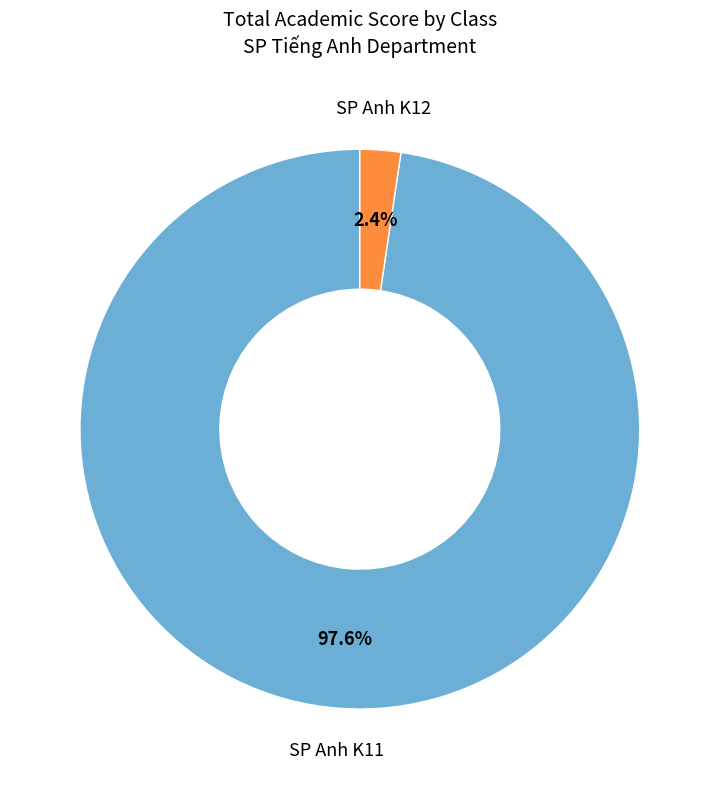

How many segments does this pie chart have?

2